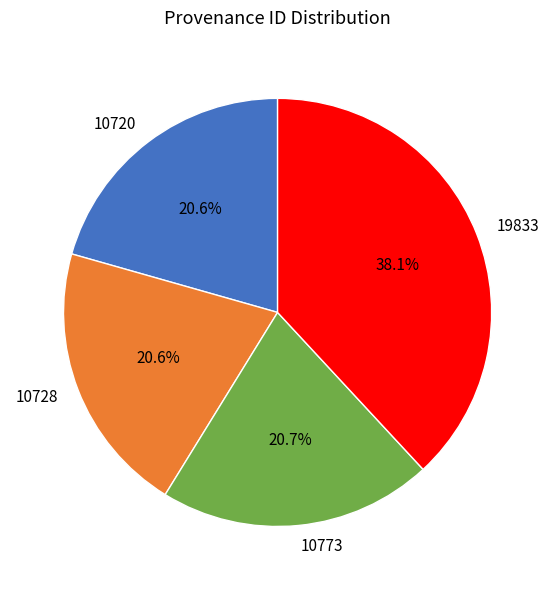

Count the number of slices in the pie.

4